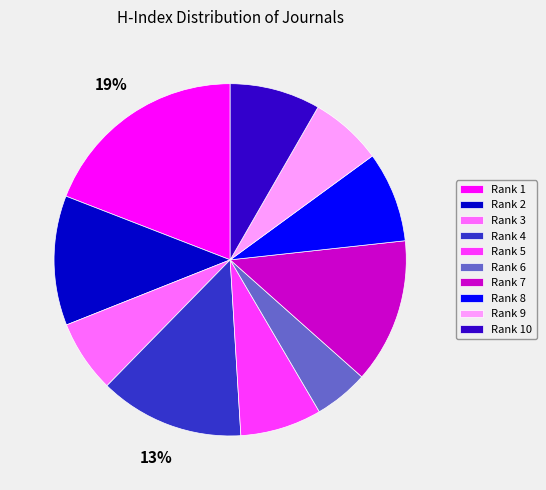

Is the sum of Rank 5 and Rank 4 greater than half?

No